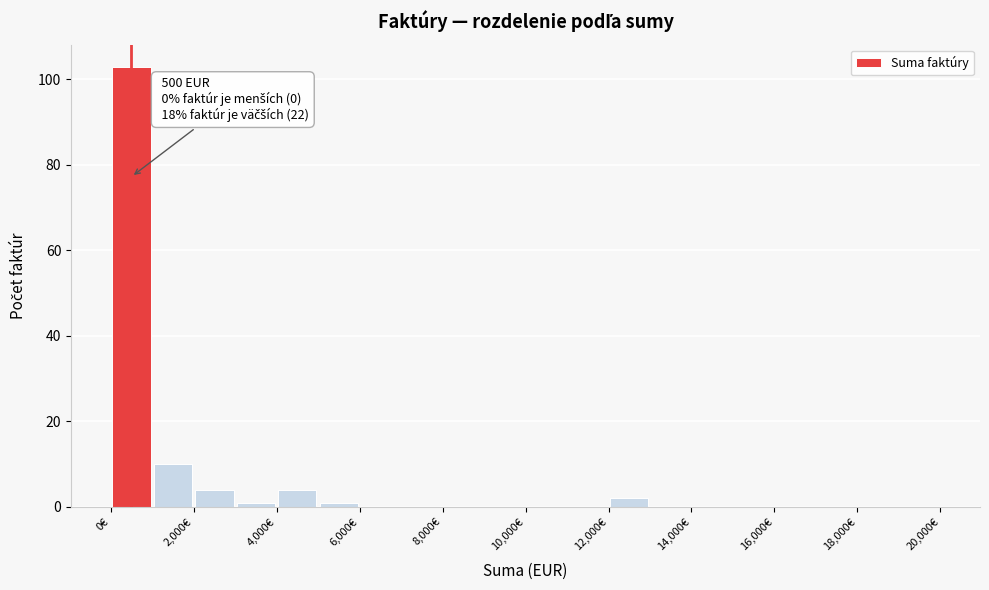

Over which range of the x-axis is the bar tallest?

0 to 1000